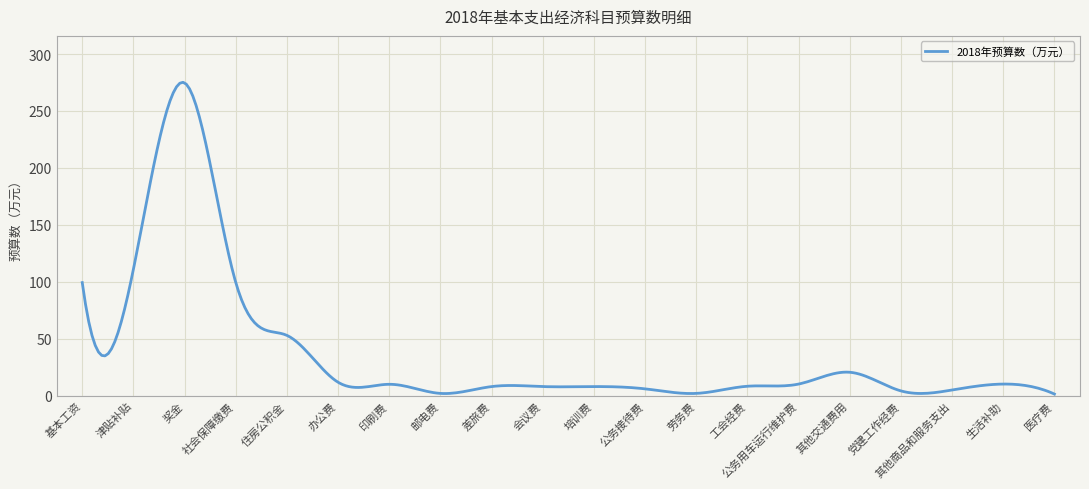

What is the difference between the maximum and minimum values?

273.8